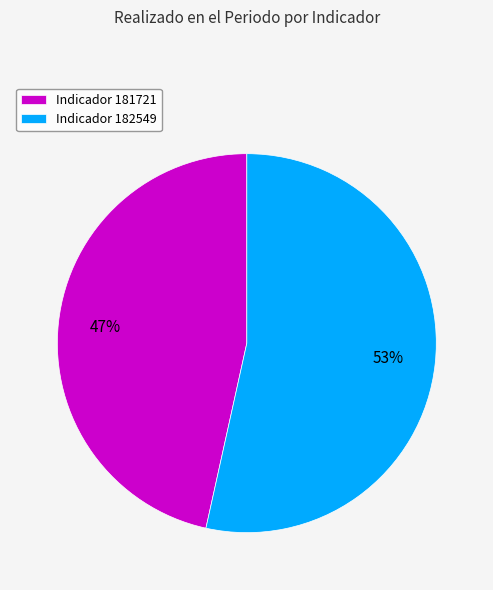

Which slice is the largest?

Indicador 182549